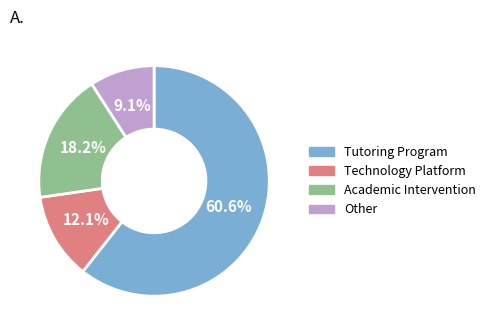

What percentage is NOT represented by Technology Platform?

87.9%